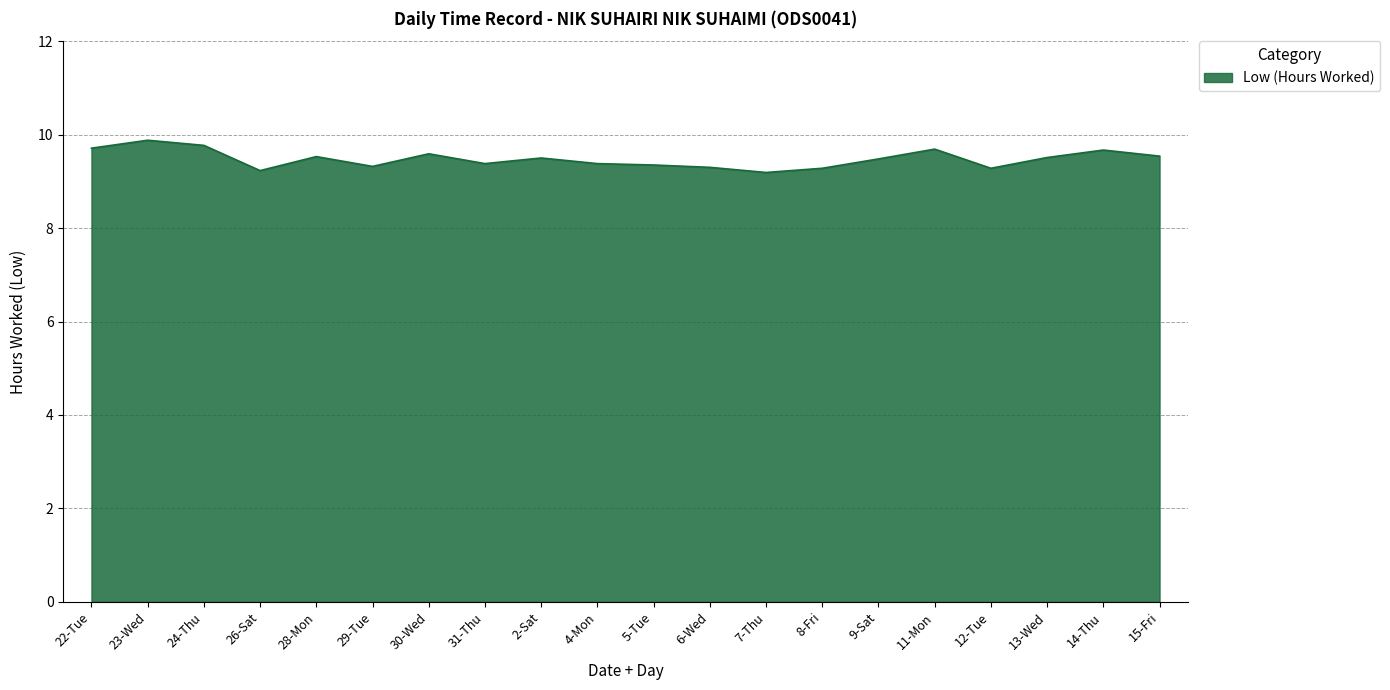

What is the difference between the maximum and minimum values?

0.7